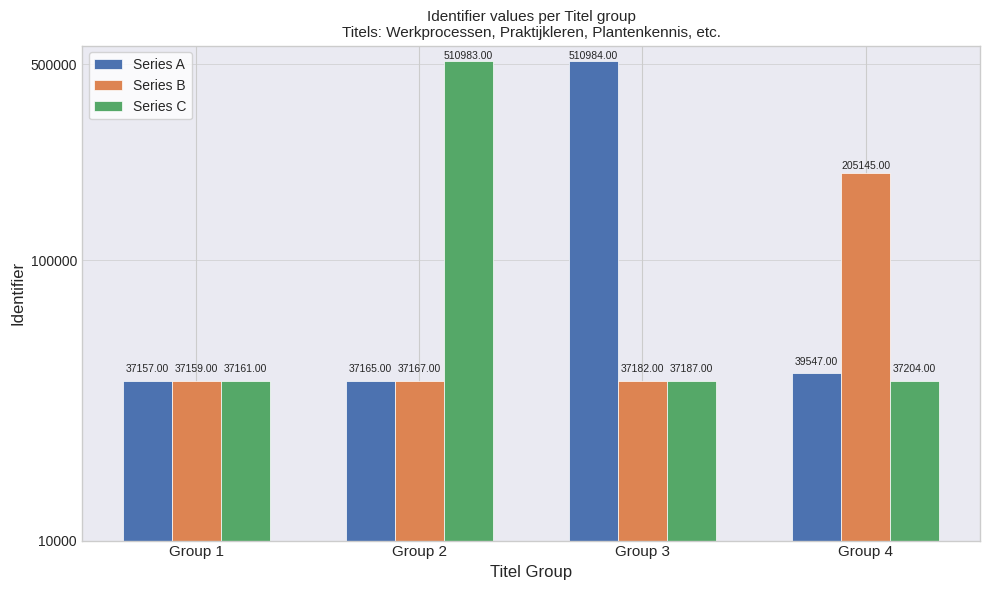

Reading right to left, transcribe all the data shown in this chart.

Series A: 39547	510984	37165	37157
Series B: 205145	37182	37167	37159
Series C: 37204	37187	510983	37161